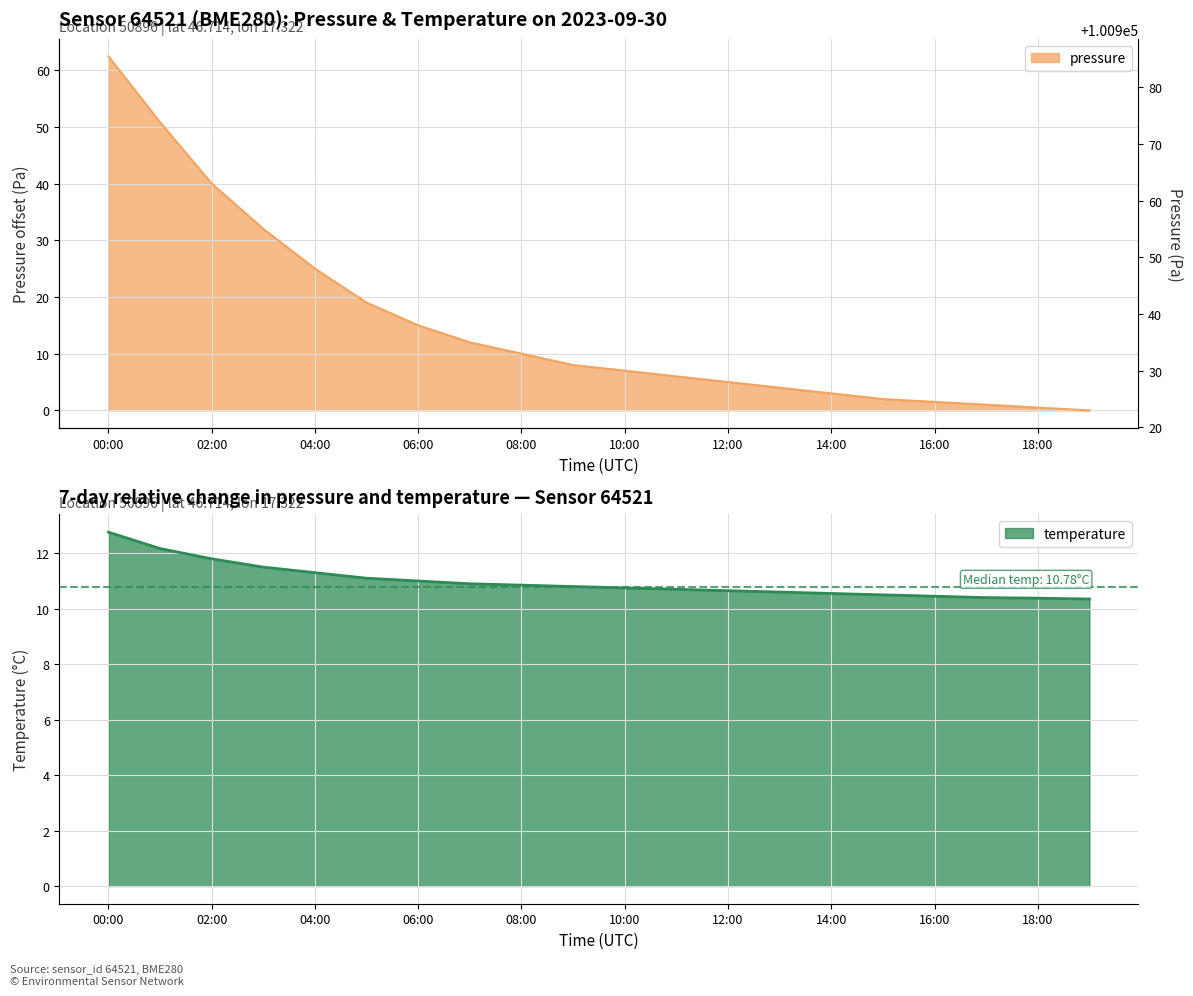

What is the spread (max minus min) of values at 17:00?

9.4